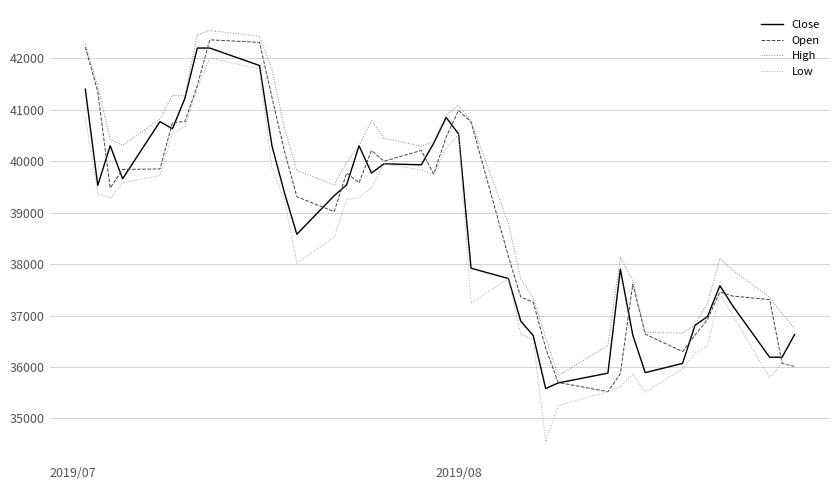

List the series in order of their overall mean, highest first.

High, Open, Close, Low